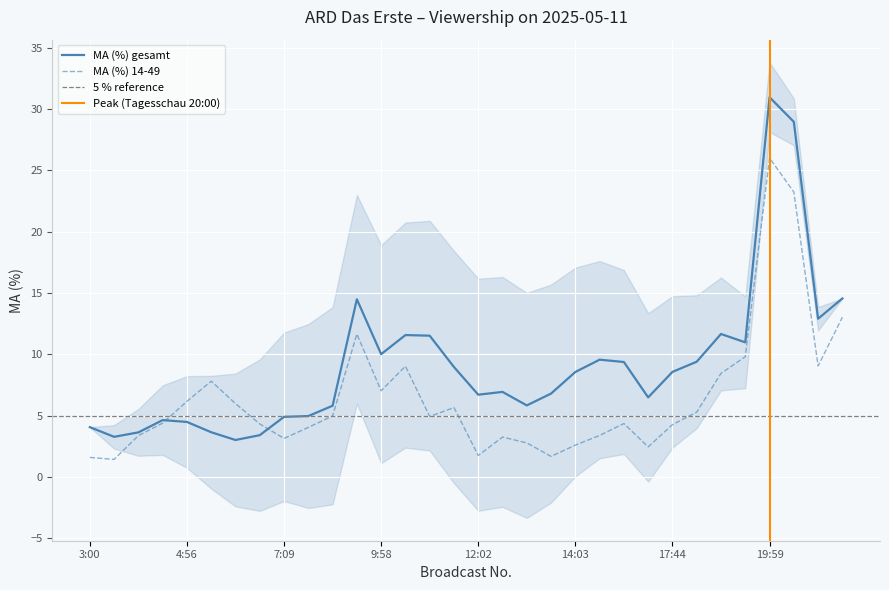

Which series has the widest spread of values?

MA (%) gesamt